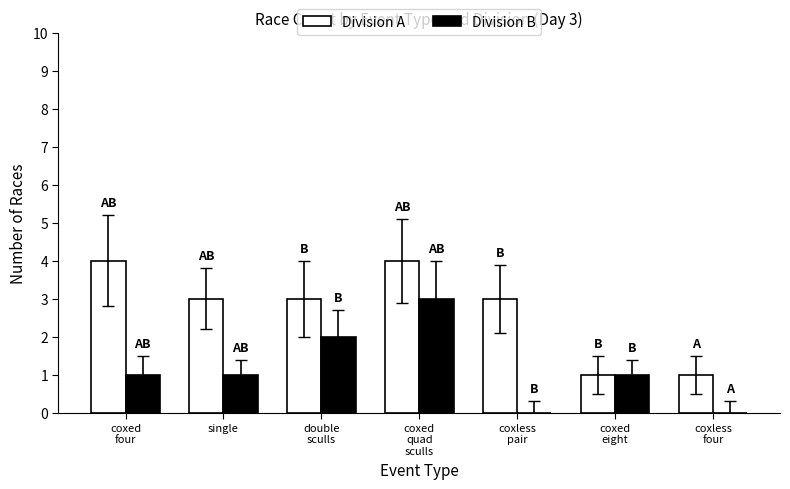

What is the greatest value displayed?

4